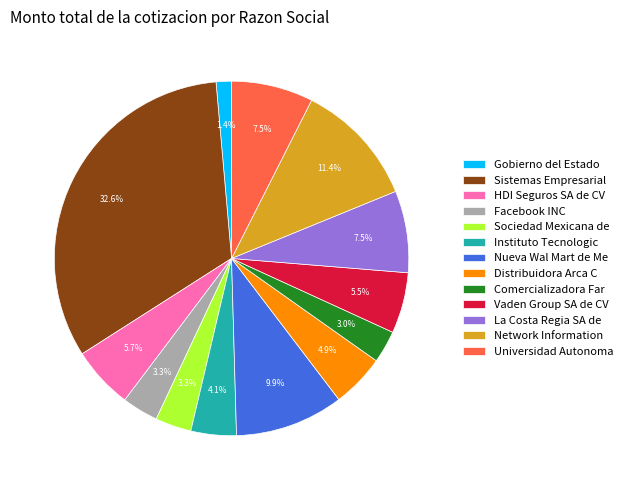

Is there any slice that represents more than half of the pie?

No